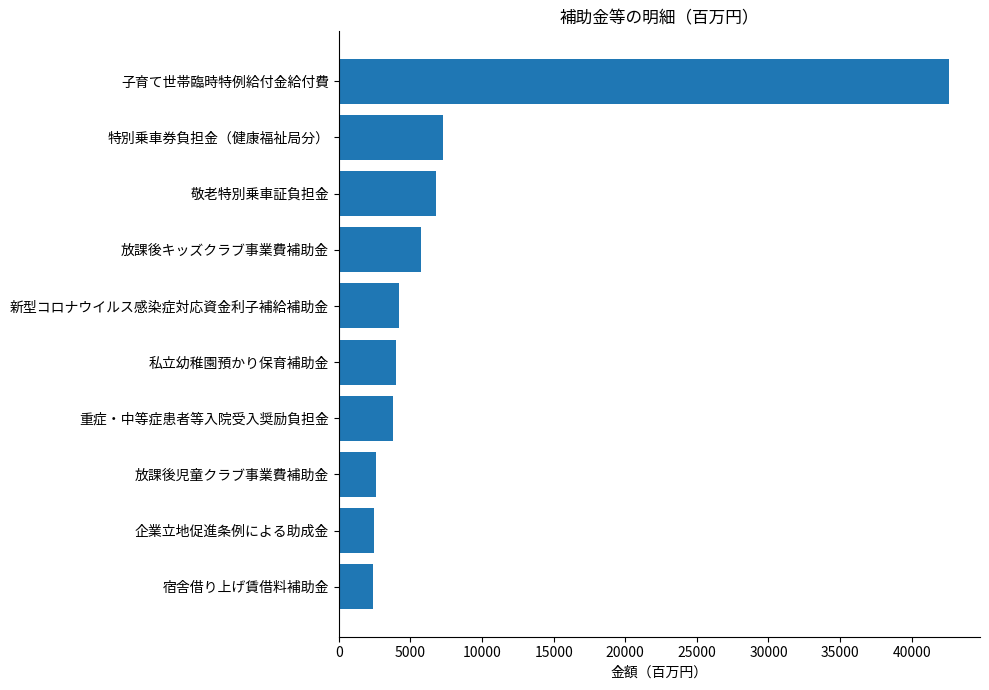

Is it true that the value at 敬老特別乗車証負担金 is 6768?

True